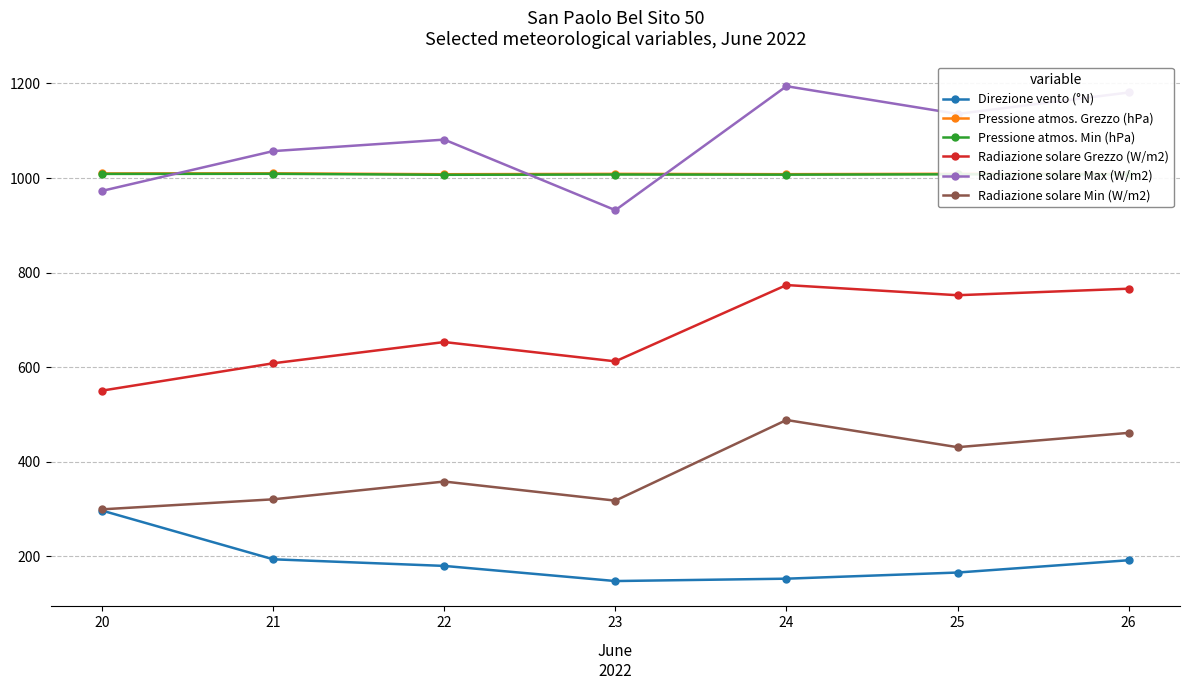

What is the total value across all series at 26?

4616.8